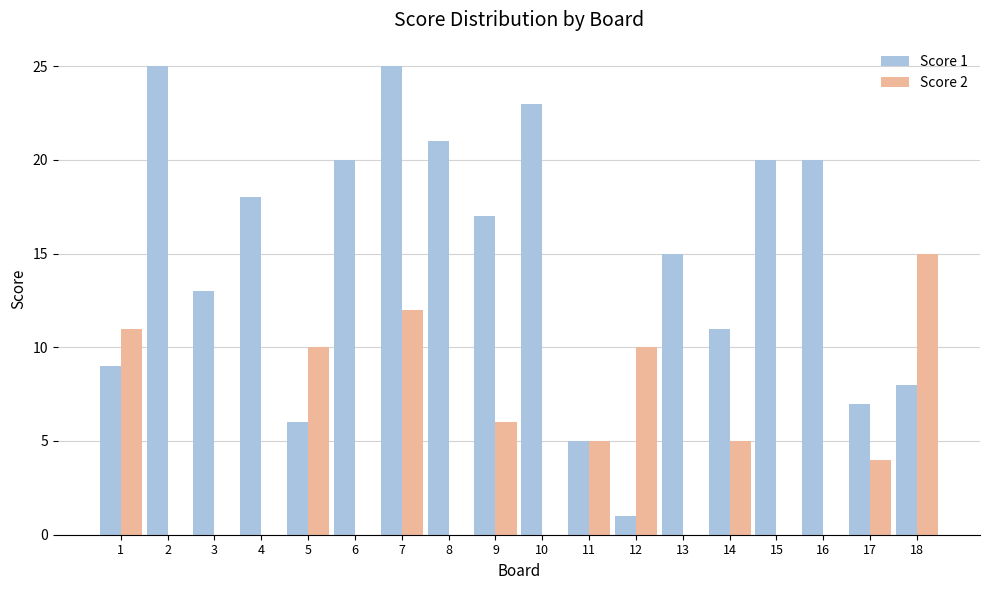

The Score 1 series shows 23 at 10. True or false?

True